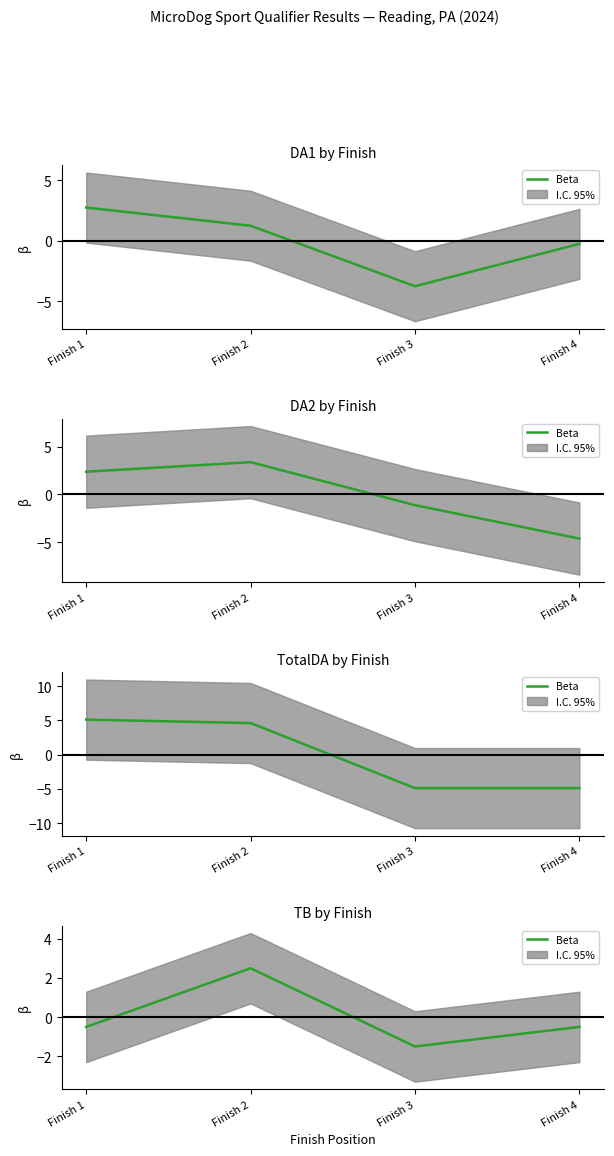

What is the value of the 1st point from the left?

-0.5